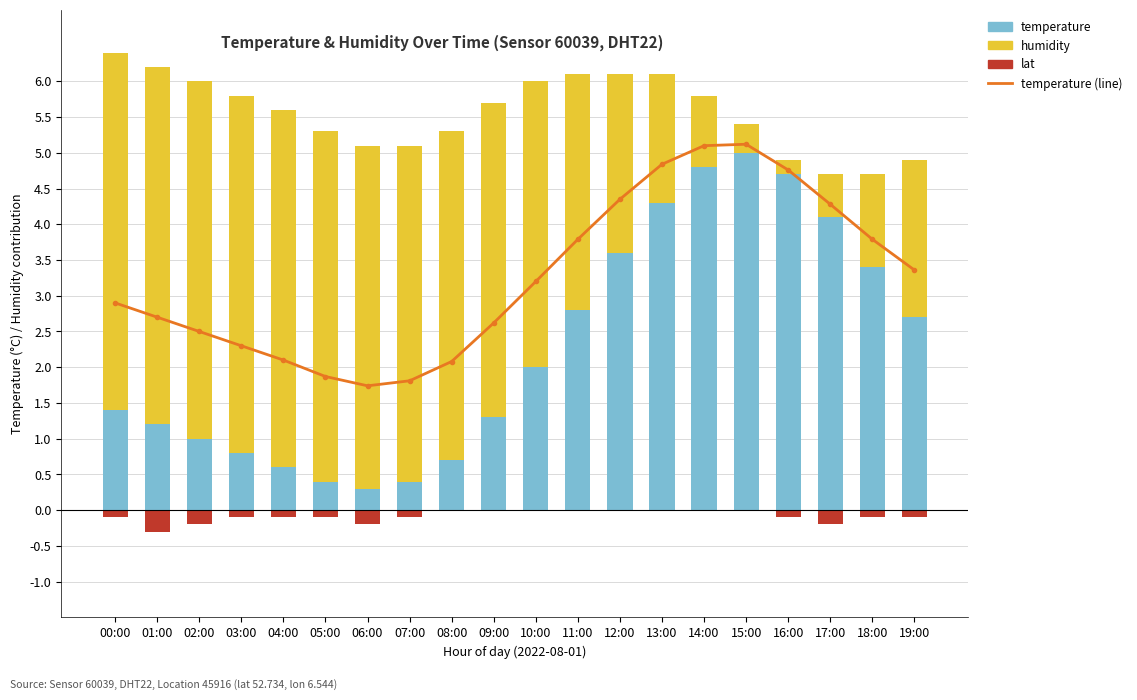

Does the chart contain any negative values?

Yes